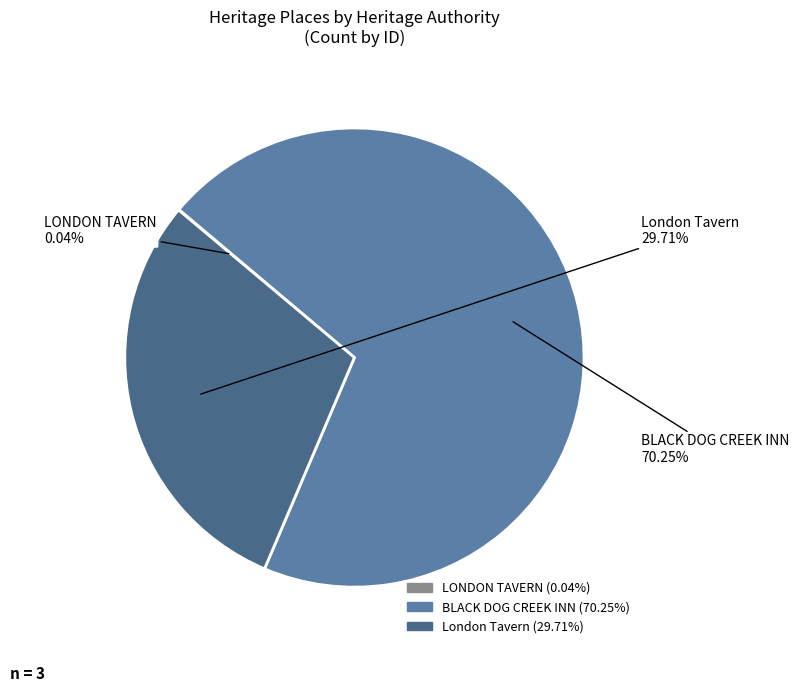

Which category has the biggest portion of the pie?

BLACK DOG CREEK INN